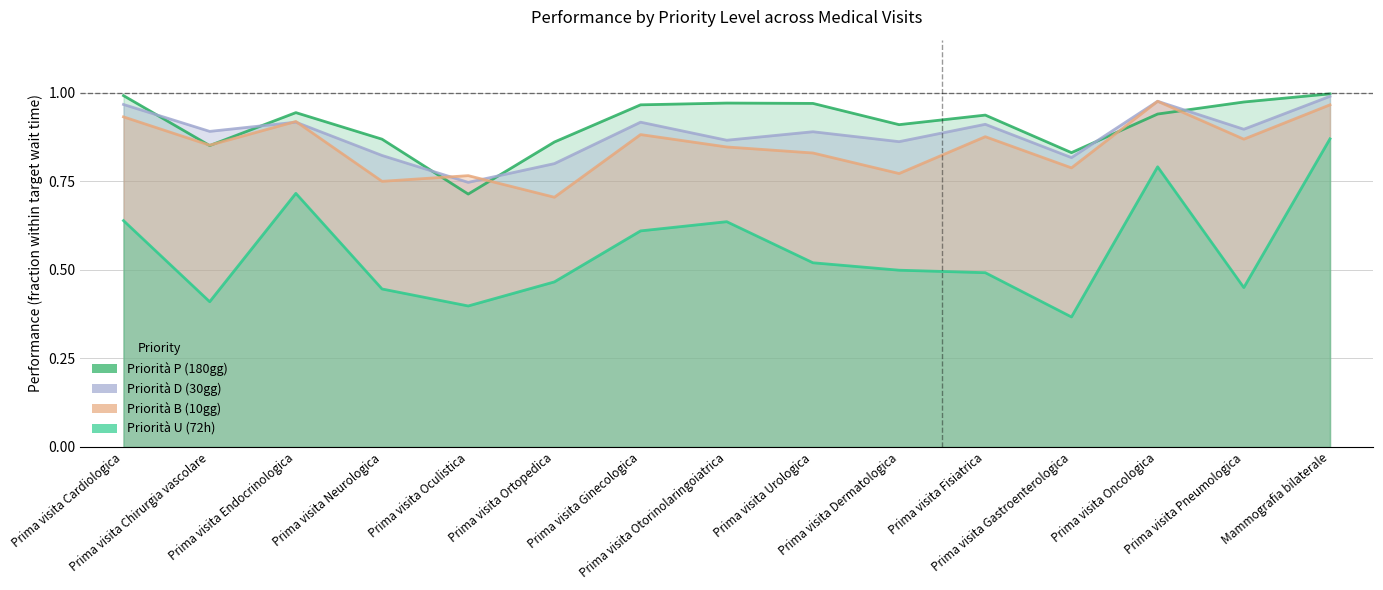

At which category is the sum across all series the highest?

Mammografia bilaterale